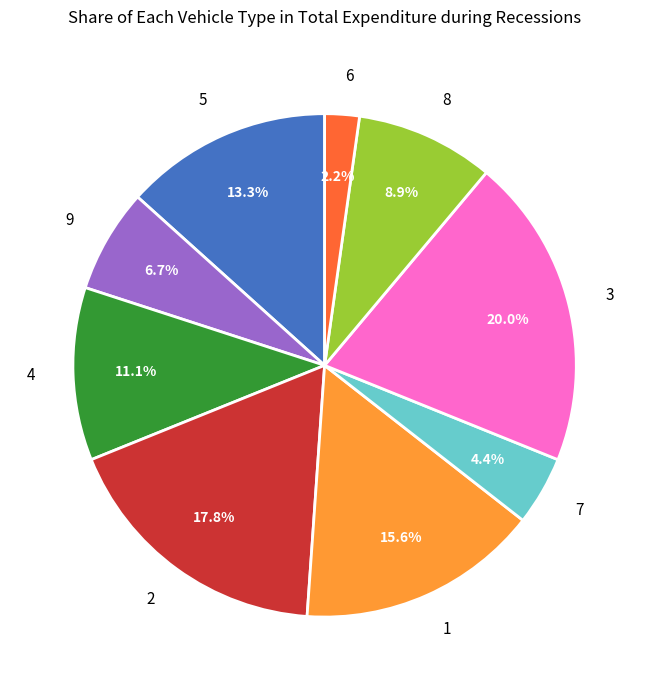

To the nearest percent, what percentage of the pie is 9?

7%